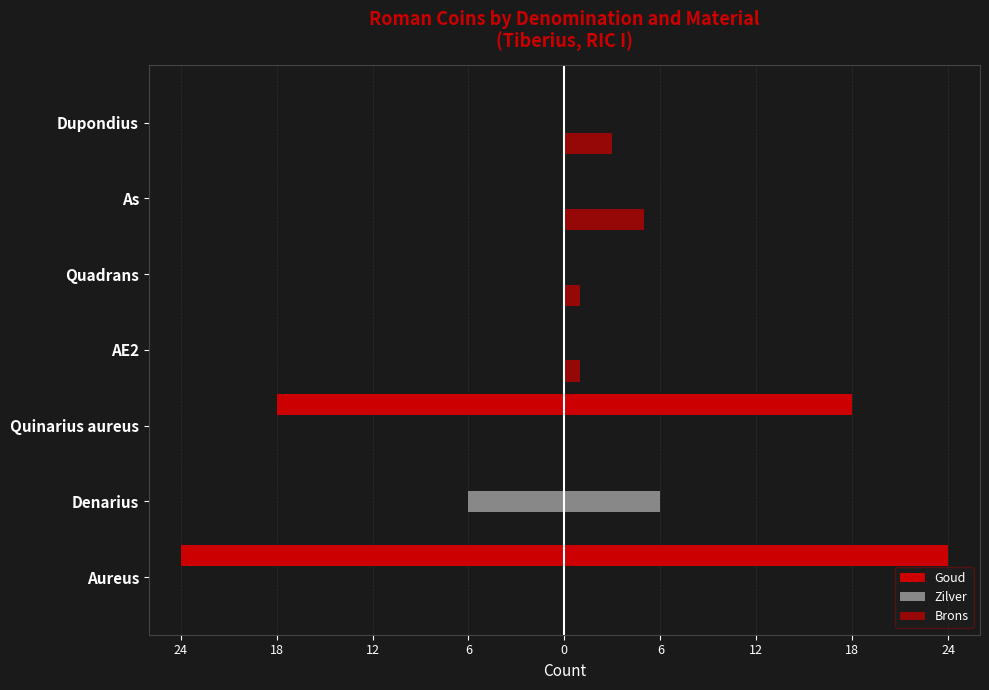

At how many categories does at least one series exceed -23?

7